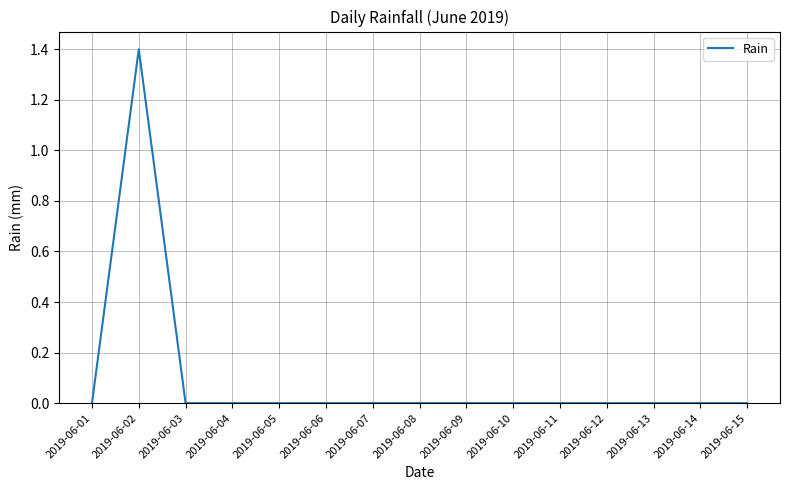

The value at 2019-06-15 is 0.8. True or false?

False